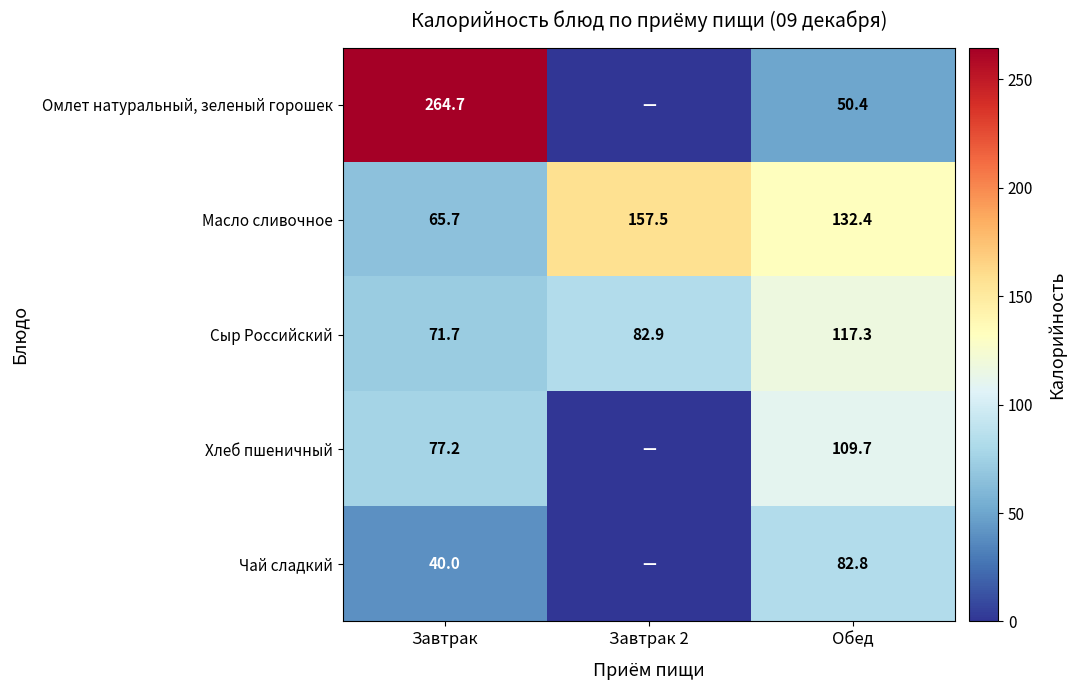

True or false: Масло сливочное has a value of 174.8 at Обед.

False